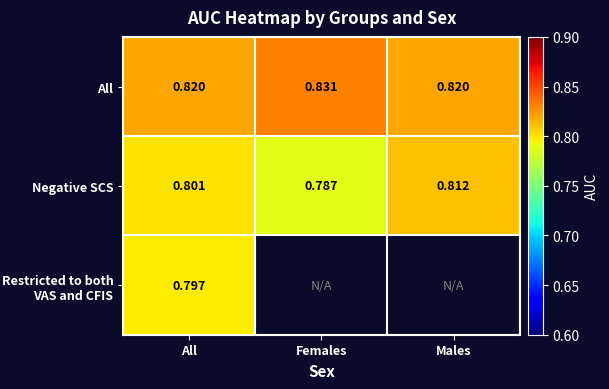

Which has a higher value, Females or Males?

Females